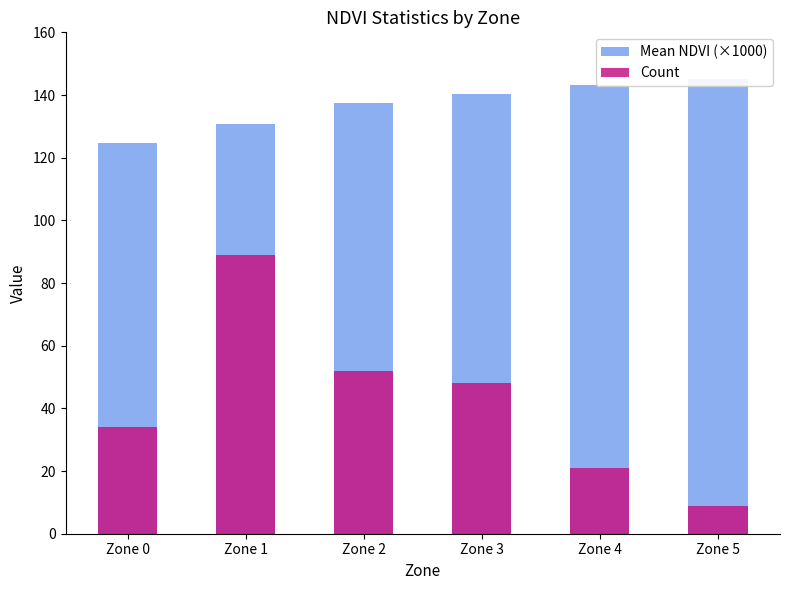

At Zone 4, list the series in order from smallest to largest.

Count, Mean NDVI (×1000)